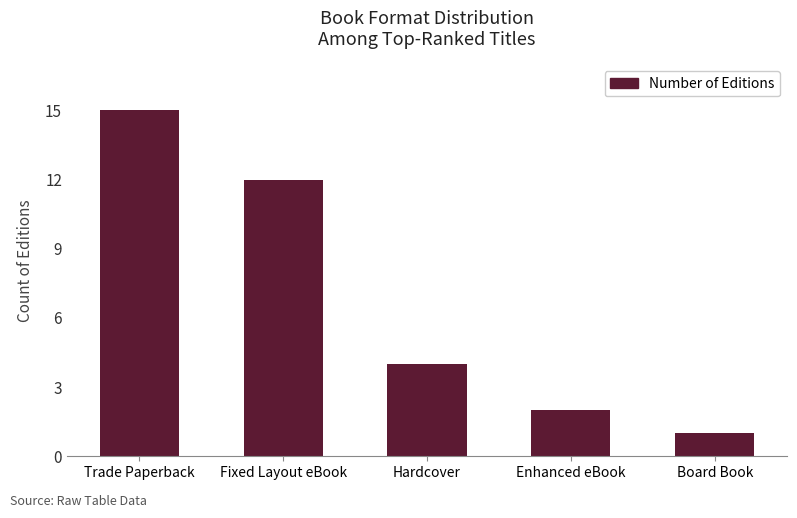

What is the smallest value displayed?

1